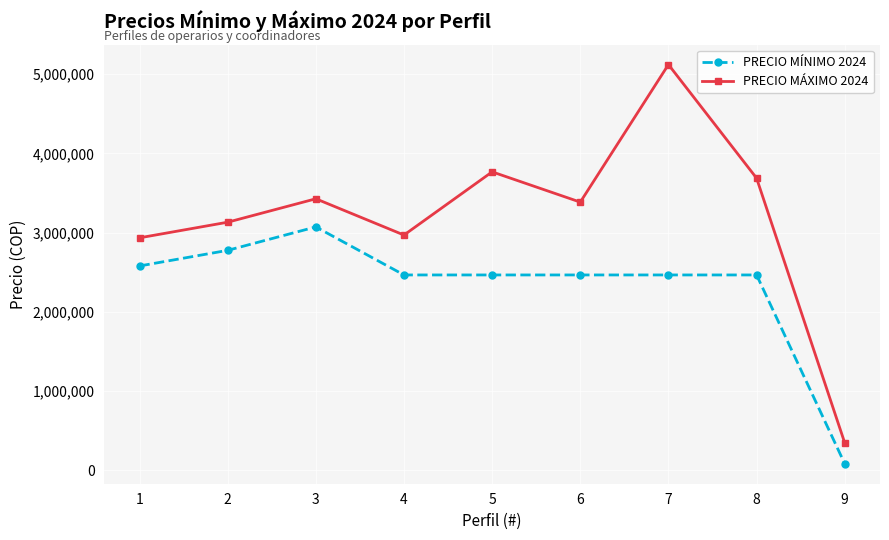

What are all the series names shown in the legend?

PRECIO MÍNIMO 2024, PRECIO MÁXIMO 2024